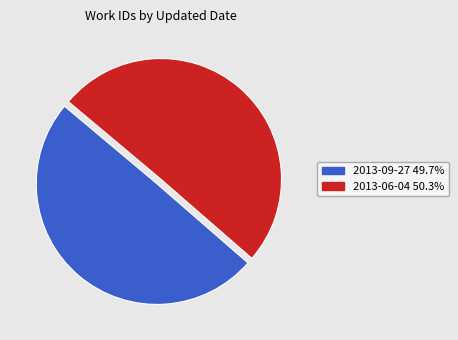

Rank the categories by value from lowest to highest.

2013-09-27, 2013-06-04